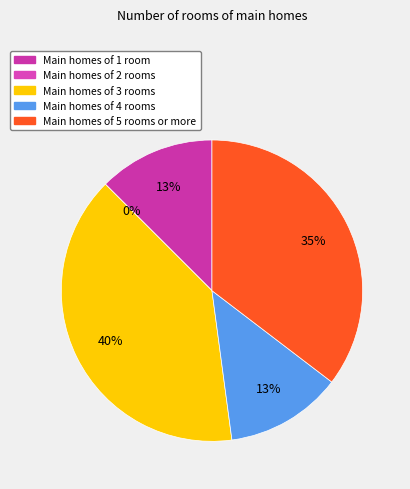

To the nearest percent, what is the average slice percentage?

20%